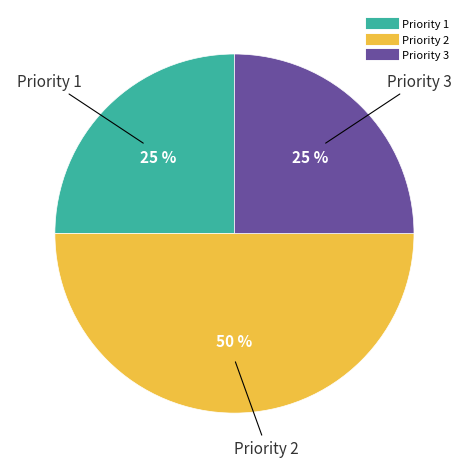

To the nearest percent, what is the difference between the largest and smallest slice percentages?

25%